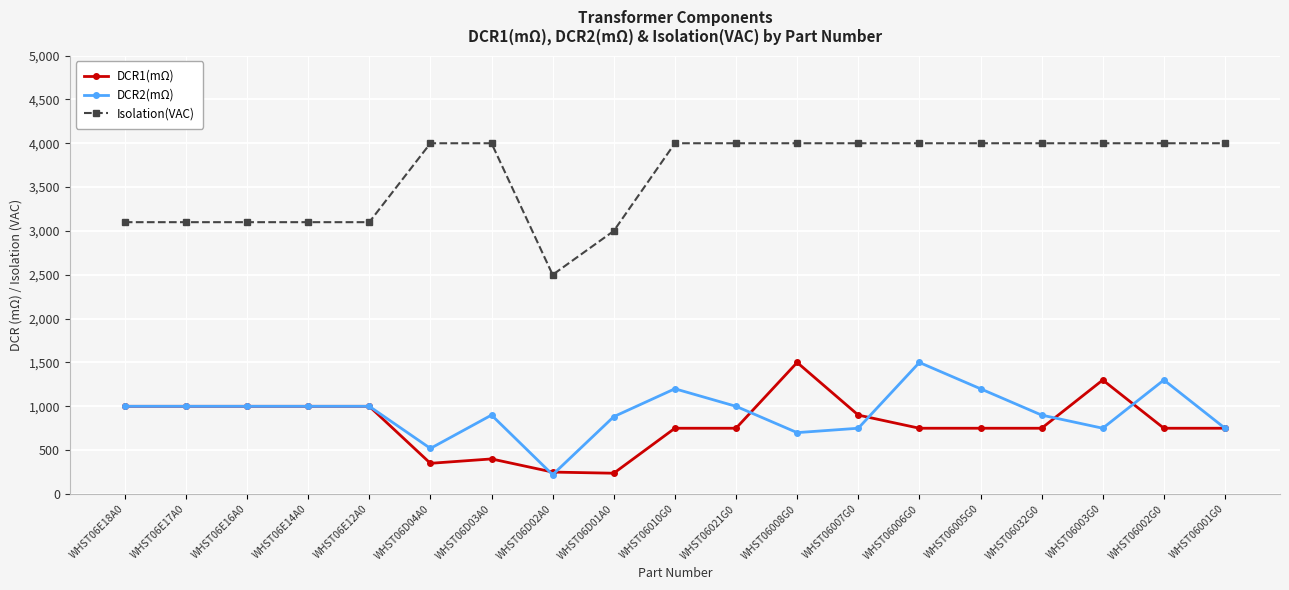

What is the difference between the maximum and minimum values in the DCR2(mΩ) series?

1280